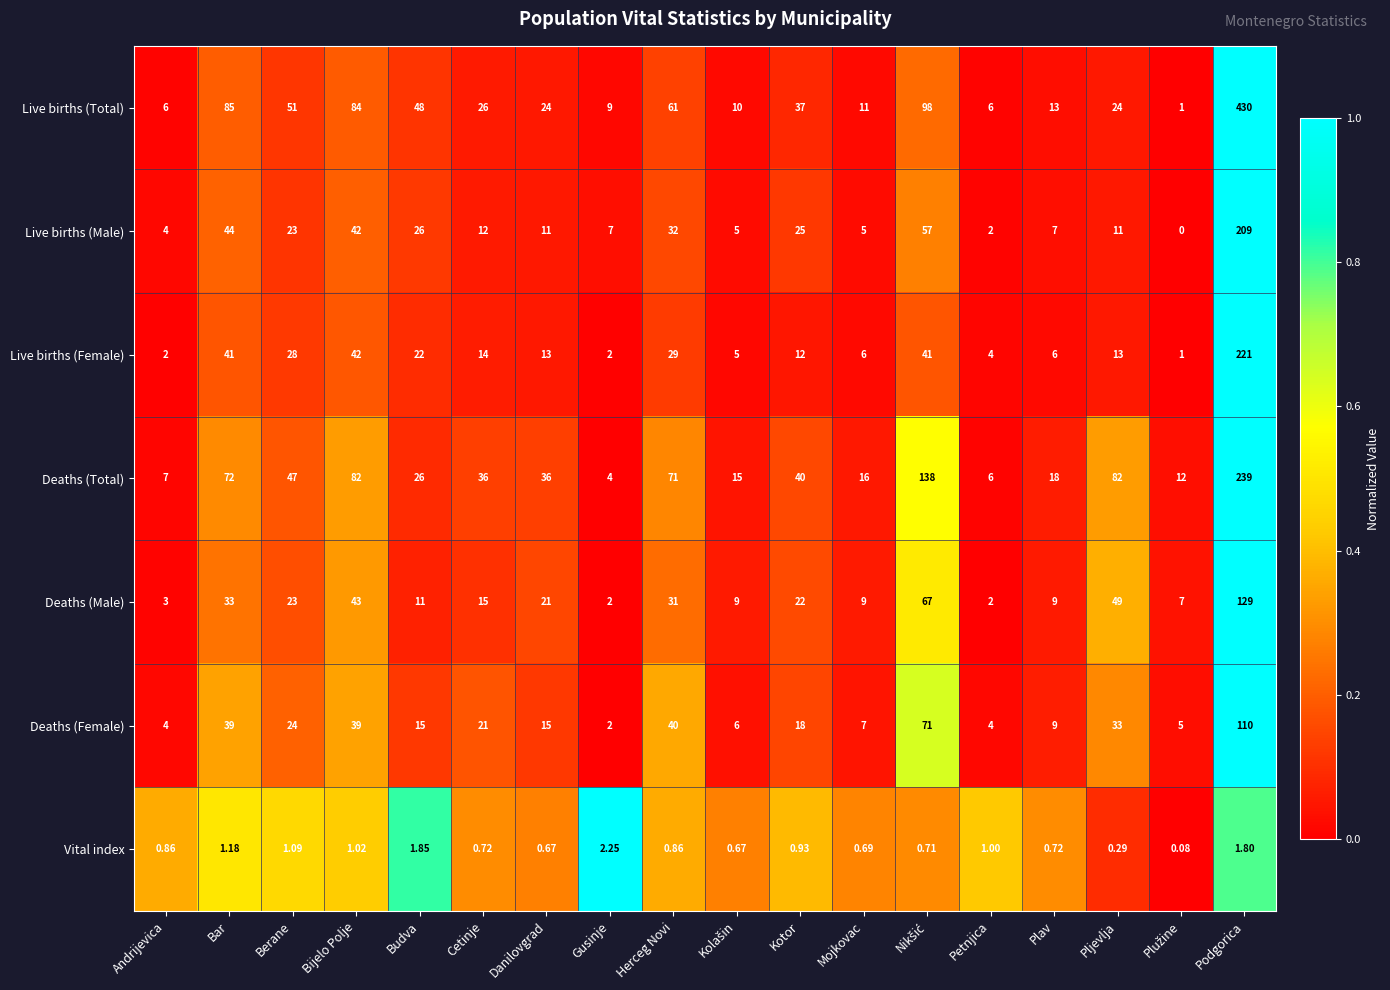

Where is Live births (Female) nearest to the value 111?

Bijelo Polje